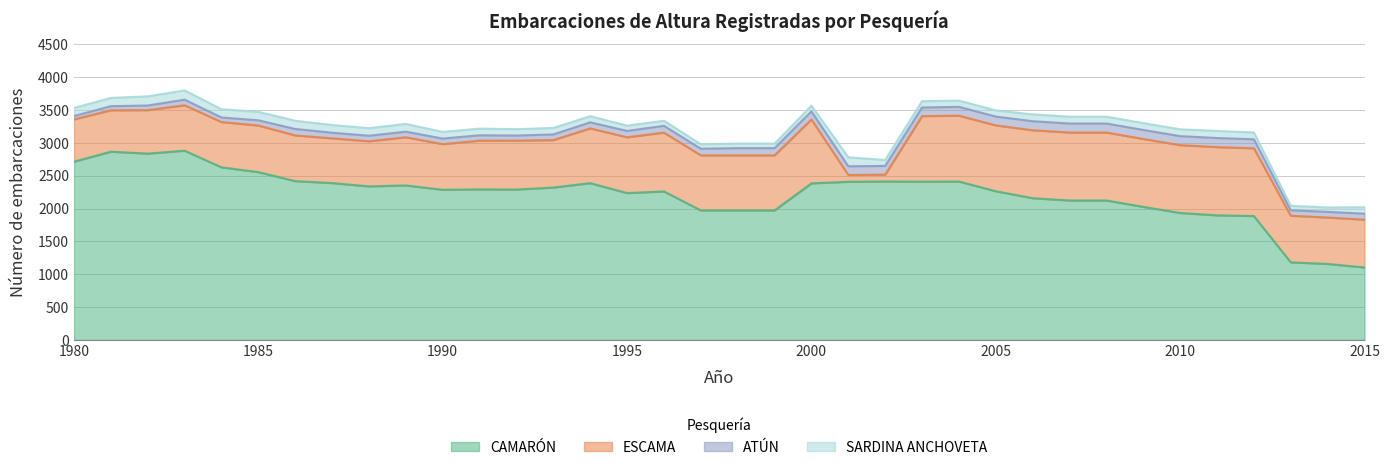

Reading left to right, extract all data points from this chart.

CAMARÓN: 1980=2713	1981=2865	1982=2836	1983=2880	1984=2627	1985=2554	1986=2417	1987=2387	1988=2337	1989=2351	1990=2285	1991=2291	1992=2289	1993=2319	1994=2386	1995=2235	1996=2260	1997=1971	1998=1971	1999=1971	2000=2383	2001=2407	2002=2412	2003=2409	2004=2411	2005=2263	2006=2157	2007=2122	2008=2122	2009=2025	2010=1932	2011=1896	2012=1885	2013=1180	2014=1156	2015=1102
ESCAMA: 1980=644	1981=631	1982=662	1983=692	1984=690	1985=710	1986=696	1987=682	1988=687	1989=734	1990=695	1991=743	1992=745	1993=723	1994=834	1995=850	1996=896	1997=839	1998=839	1999=839	2000=973	2001=104	2002=104	2003=998	2004=1003	2005=1003	2006=1035	2007=1035	2008=1035	2009=1034	2010=1033	2011=1039	2012=1032	2013=710	2014=707	2015=728
ATÚN: 1980=51	1981=62	1982=70	1983=85	1984=69	1985=79	1986=98	1987=85	1988=84	1989=85	1990=85	1991=81	1992=77	1993=86	1994=92	1995=96	1996=103	1997=100	1998=109	1999=109	2000=123	2001=132	2002=132	2003=131	2004=134	2005=134	2006=137	2007=137	2008=137	2009=137	2010=137	2011=138	2012=137	2013=83	2014=86	2015=91
SARDINA ANCHOVETA: 1980=123	1981=126	1982=140	1983=141	1984=125	1985=129	1986=125	1987=117	1988=115	1989=118	1990=101	1991=101	1992=97	1993=98	1994=94	1995=81	1996=77	1997=69	1998=69	1999=69	2000=87	2001=137	2002=91	2003=96	2004=94	2005=94	2006=104	2007=104	2008=104	2009=104	2010=104	2011=108	2012=104	2013=68	2014=67	2015=98